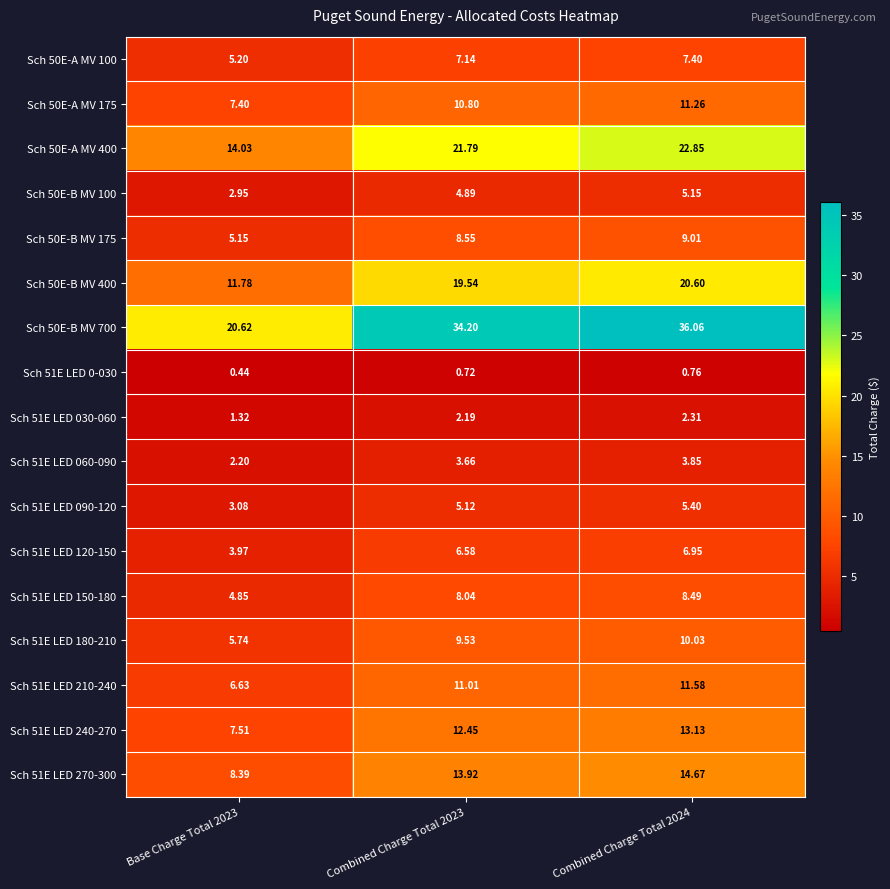

What is the spread (max minus min) of values at Combined Charge Total 2024?

35.3